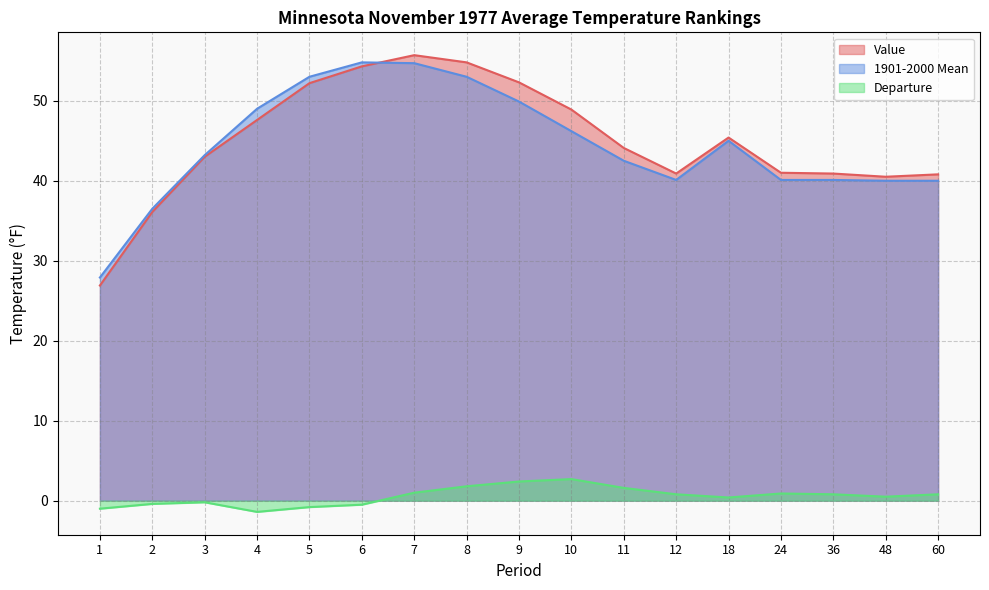

How many lines are shown in the chart?

3